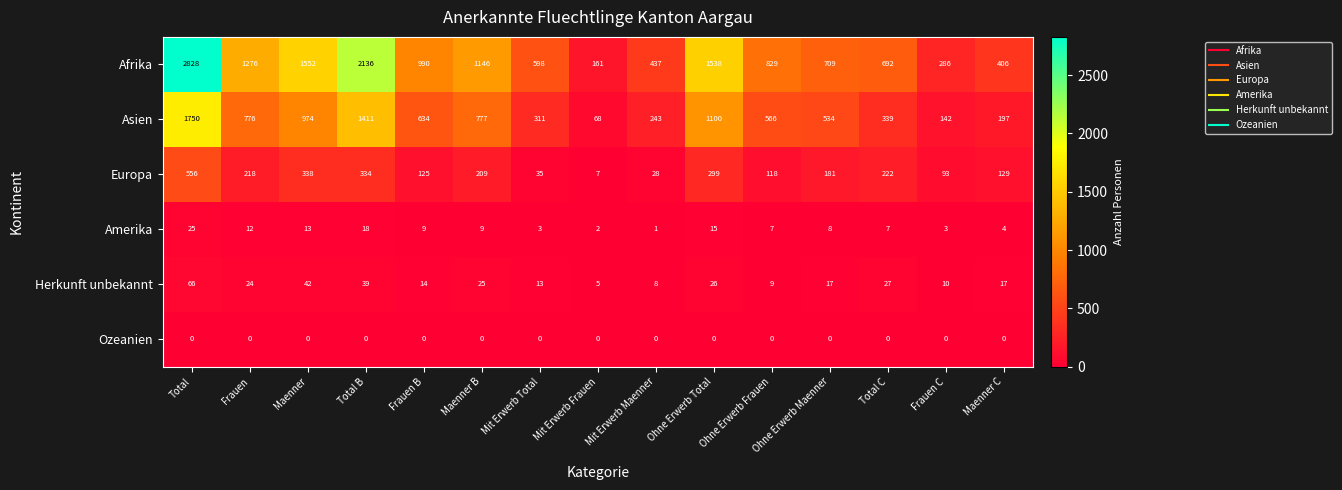

Where is Europa nearest to the value 281?

Ohne Erwerb Total